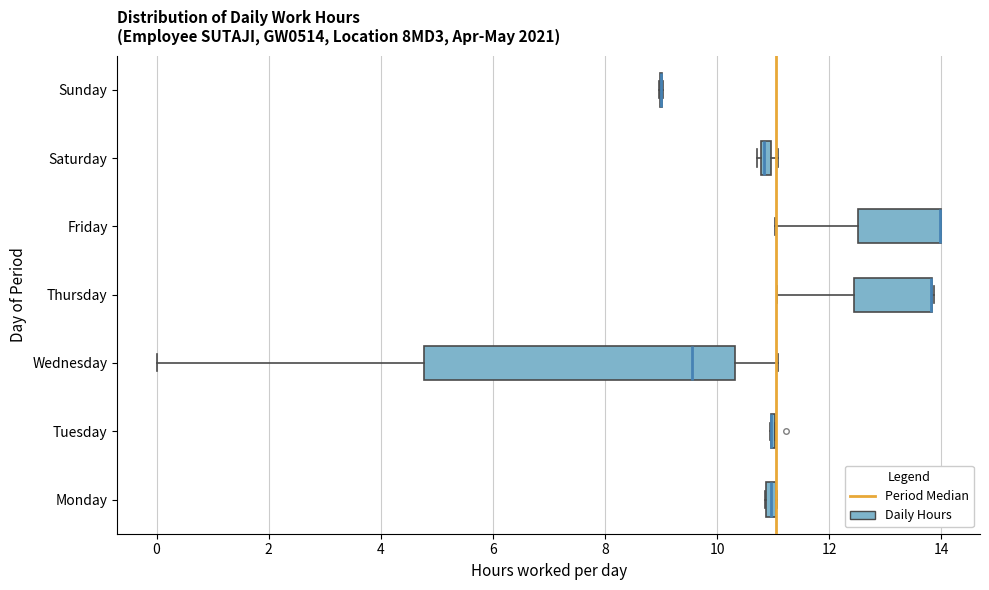

Comparing the boxes themselves (not the whiskers), which one is the widest?

Wednesday